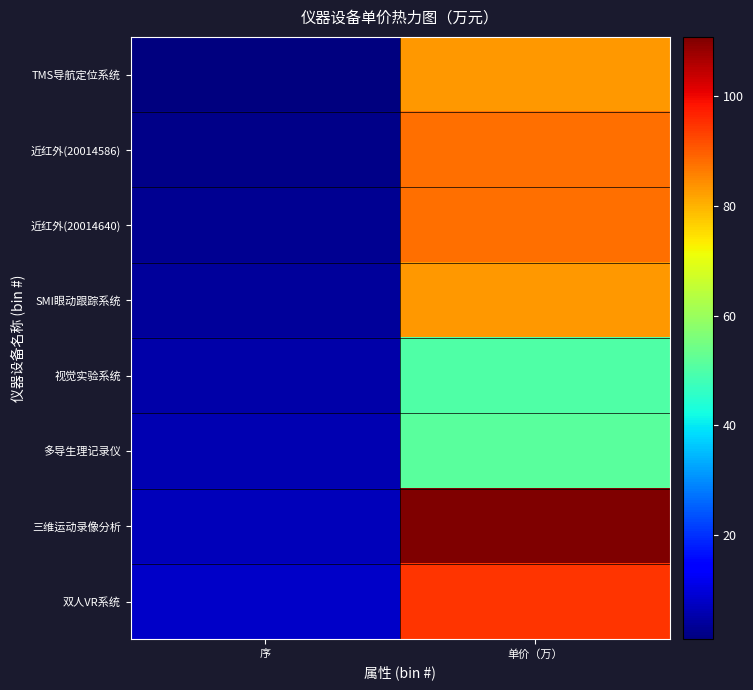

Reading left to right, list all the values displayed in this chart.

TMS导航定位系统: 序=1.0	单价（万）=83.0
近红外(20014586): 序=2.0	单价（万）=88.0
近红外(20014640): 序=3.0	单价（万）=88.0
SMI眼动跟踪系统: 序=4.0	单价（万）=83.0
视觉实验系统: 序=5.0	单价（万）=50.0
多导生理记录仪: 序=6.0	单价（万）=51.4
三维运动录像分析: 序=7.0	单价（万）=110.8
双人VR系统: 序=8.0	单价（万）=94.6